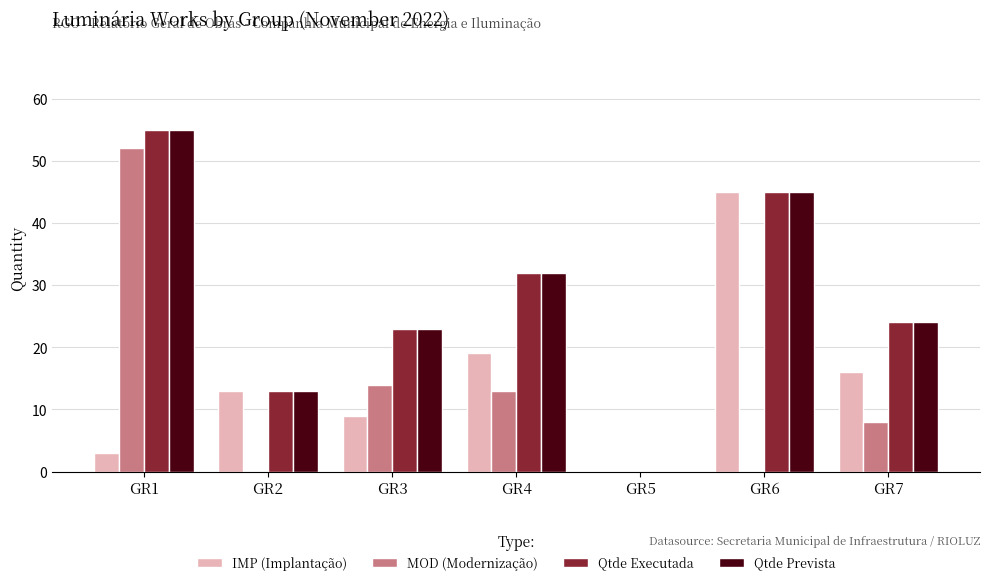

How many values in Qtde Executada are above zero?

6